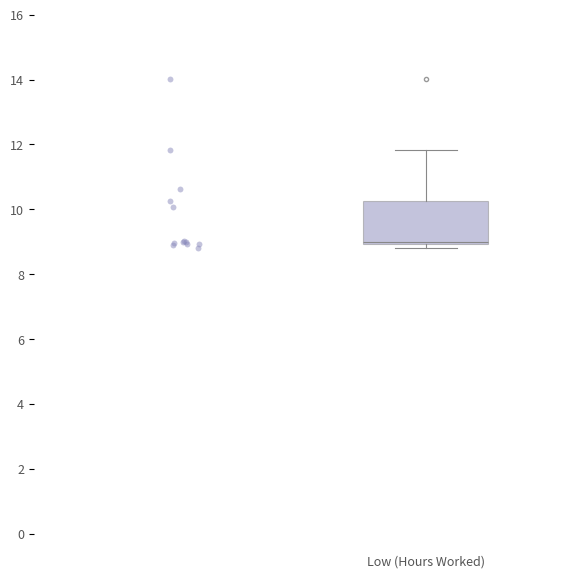

Transcribe this box plot: give where the median line is, the range the box spans, and where the two whiskers end, as read against the y-axis. The values are not printed on the chart, so give them approximately, as read against the axis.

median 9.0 (just above the box's lower edge), box 9.0 to 10.2, whiskers 8.8 to 11.8